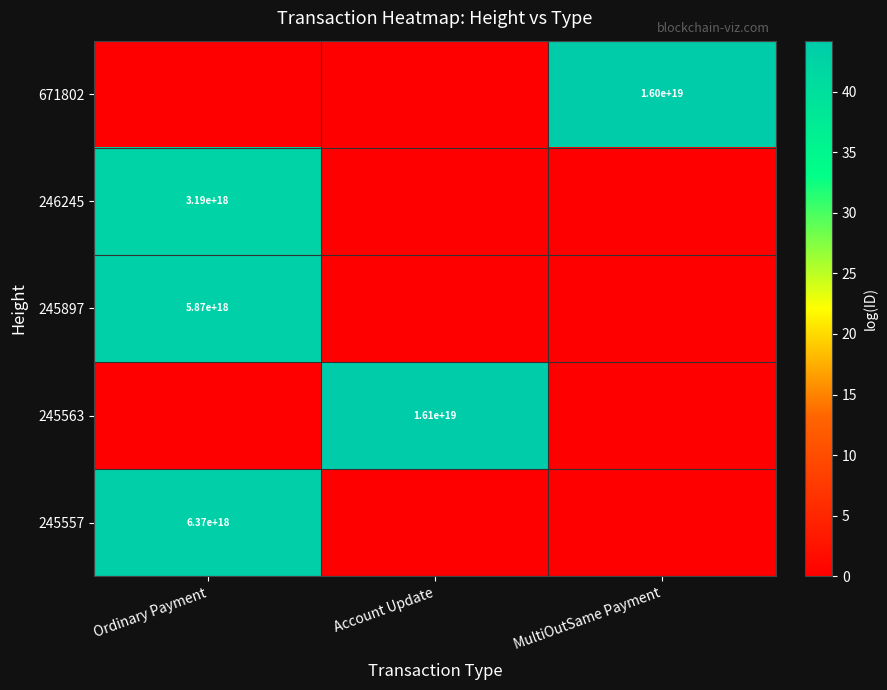

The 245557 series shows 6370000000000000000 at Ordinary Payment. True or false?

True